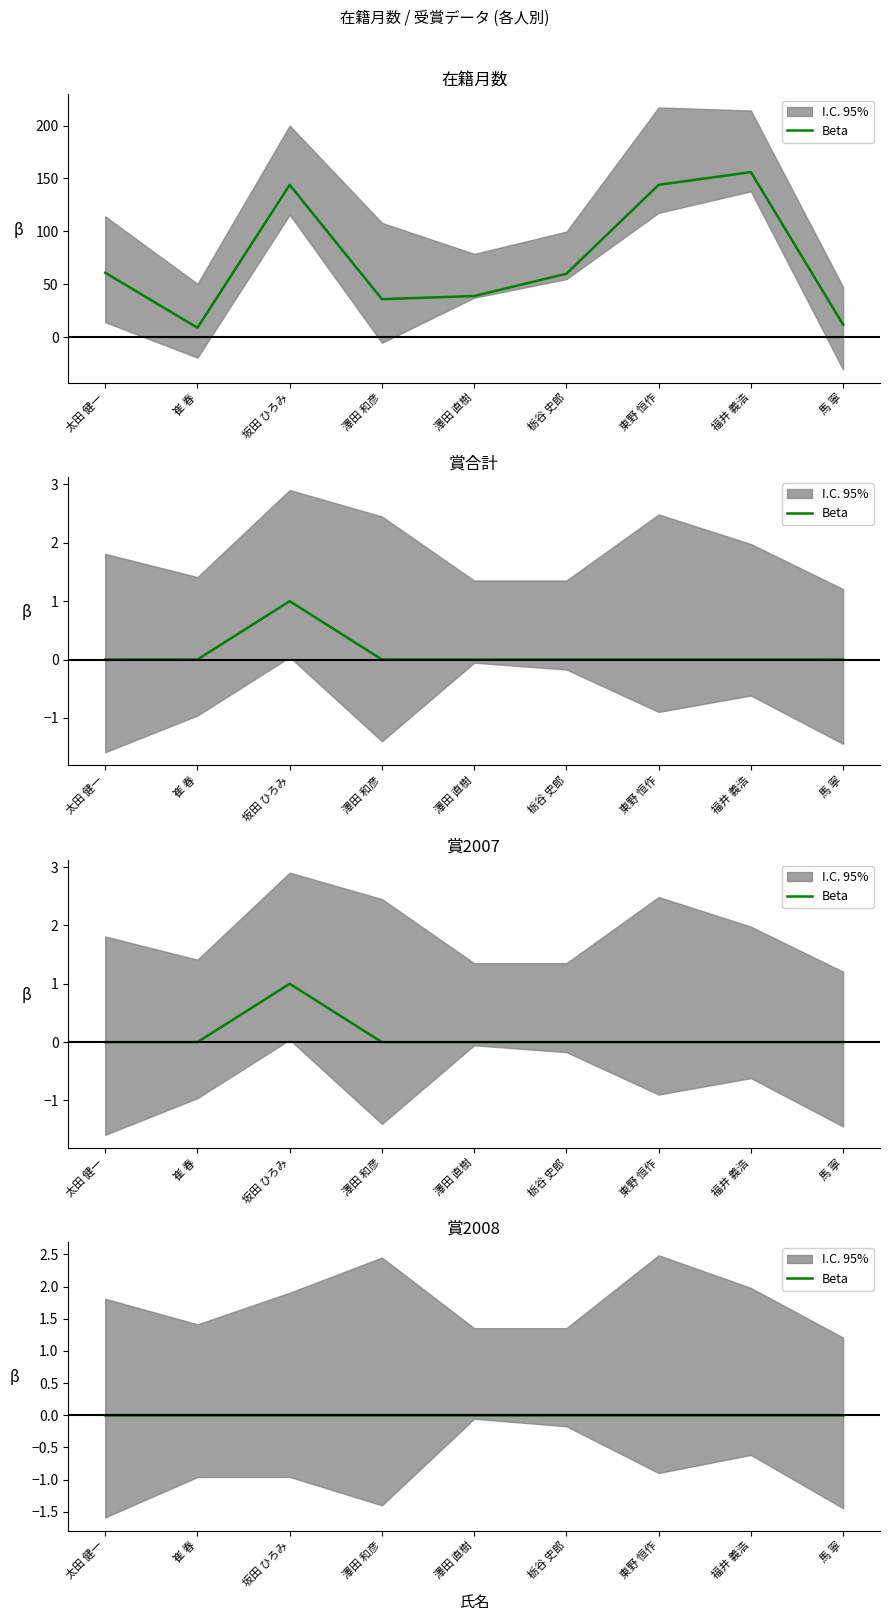

The value of 賞合計 at 澤田 直樹 is 0. True or false?

True